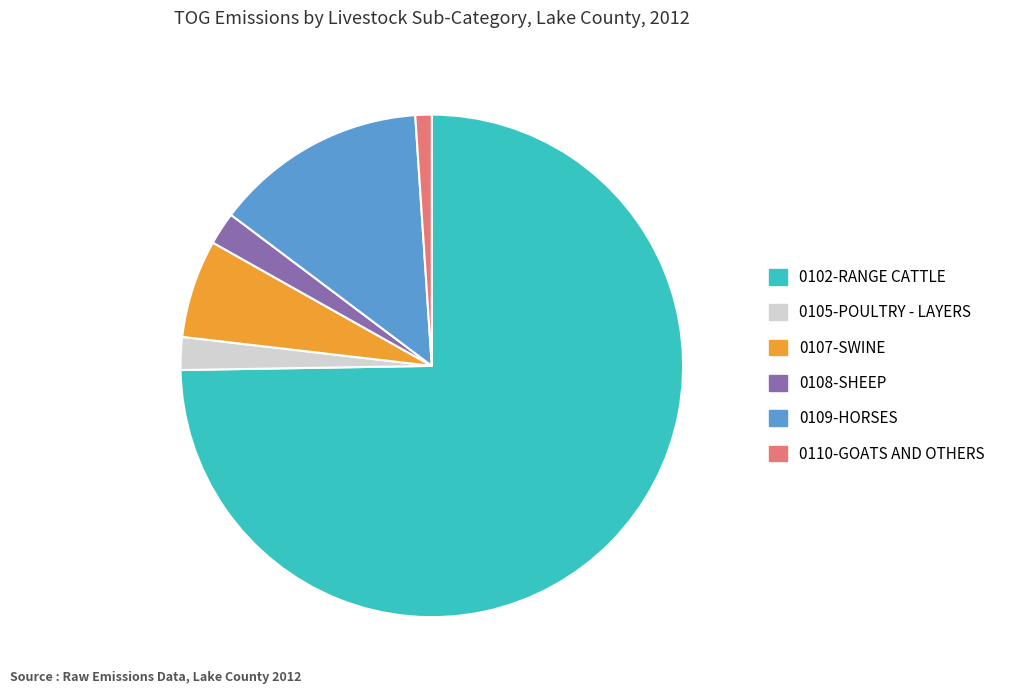

Which slice represents more than half of the pie?

0102-RANGE CATTLE